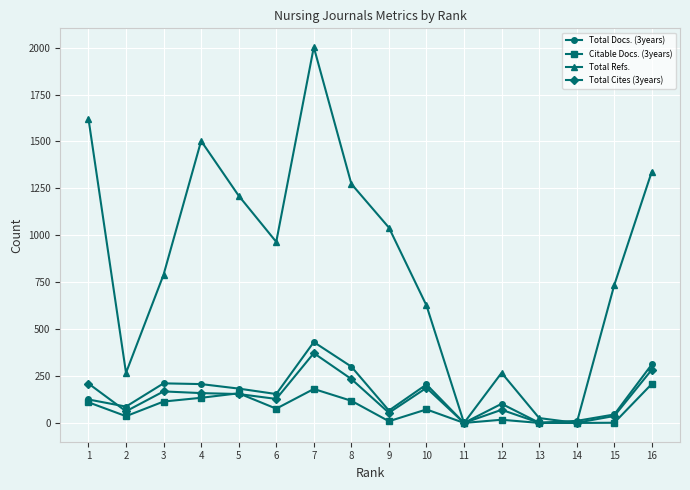

Where does the Citable Docs. (3years) series first go above 76?

1